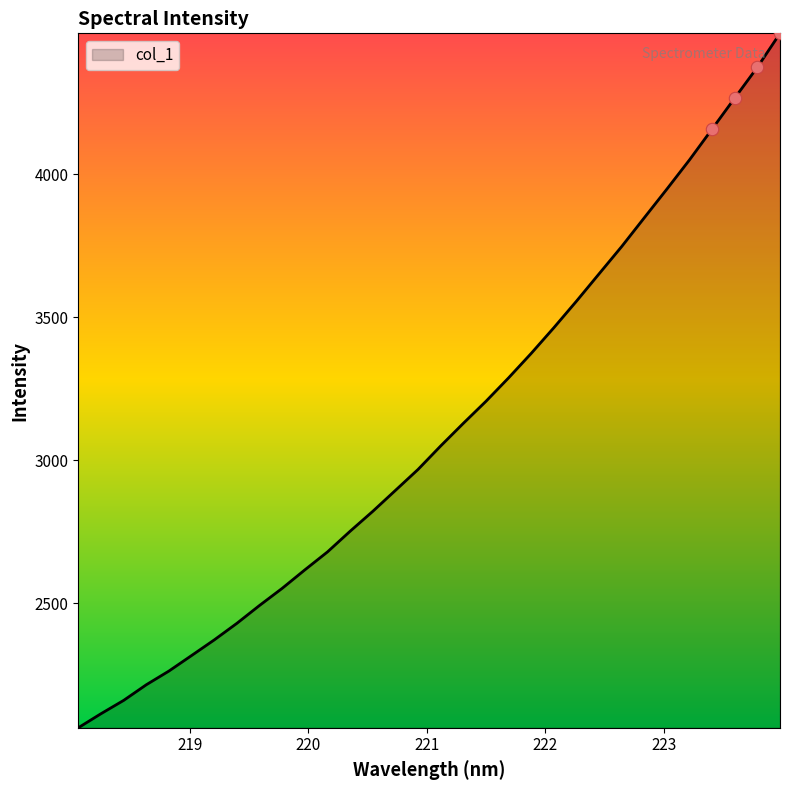

What is the minimum value shown in the chart?

2064.2